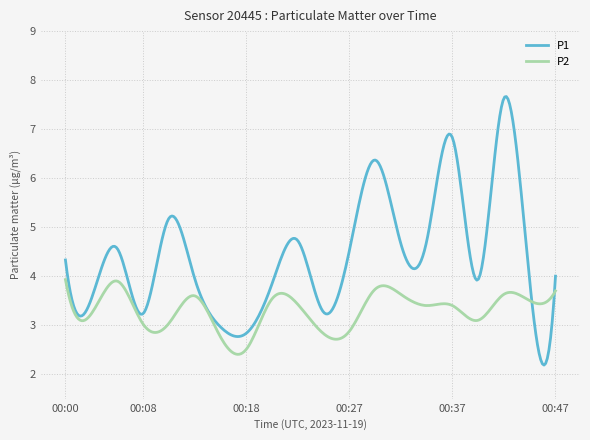

Which series has the largest range (max minus min)?

P1